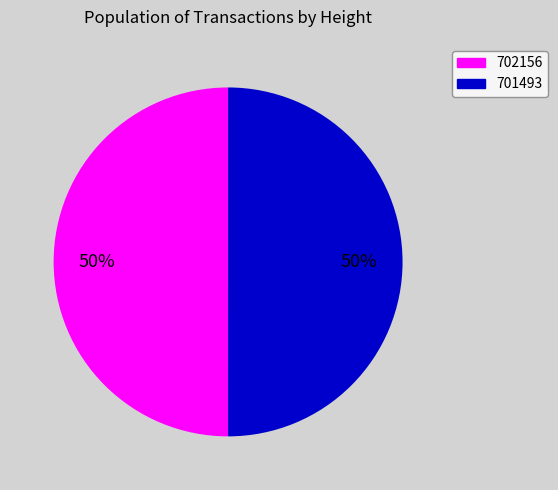

Count the number of slices in the pie.

2